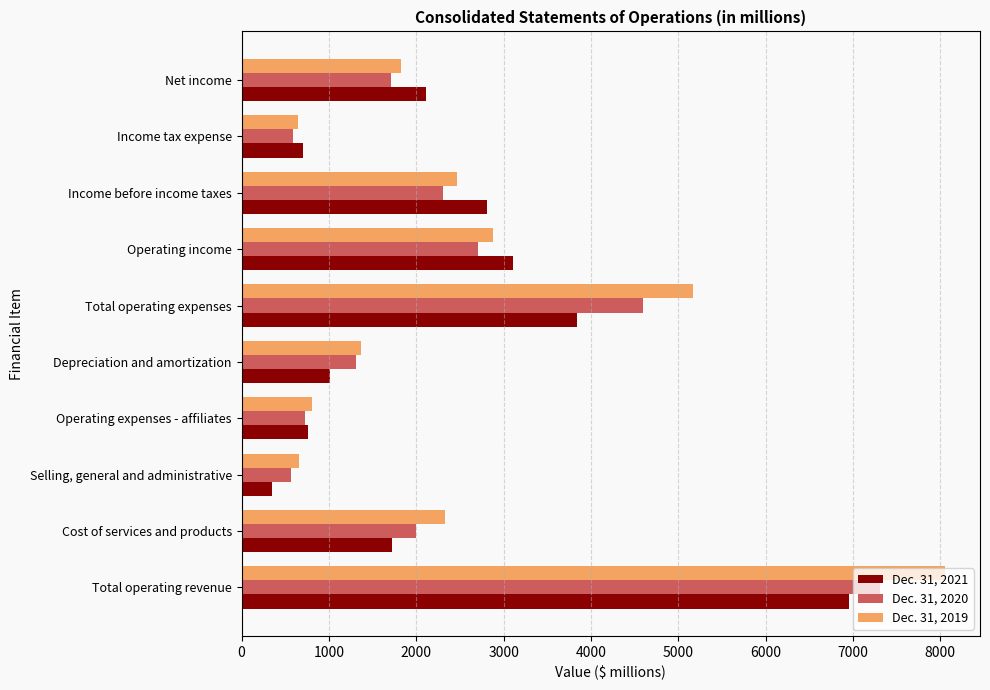

At which label does Dec. 31, 2021 reach its minimum?

Selling, general and administrative